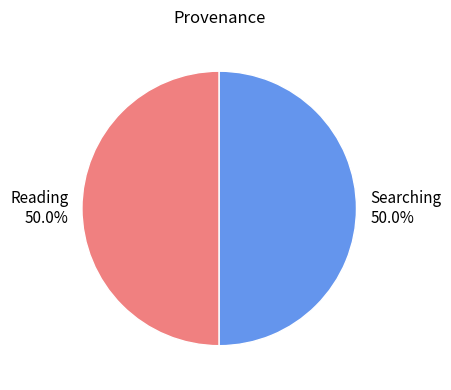

To the nearest percent, what portion does Reading represent?

50%